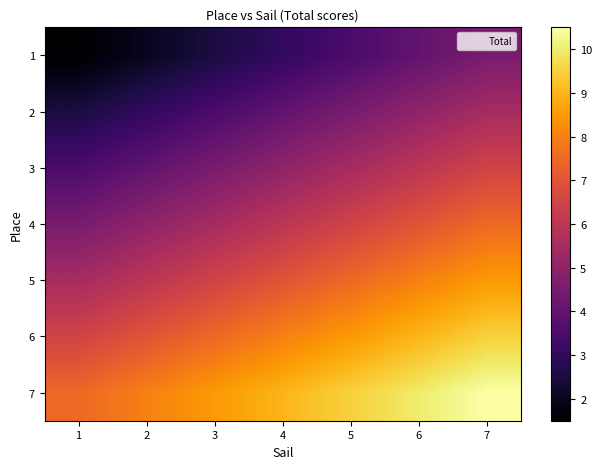

What is the total value across all series at 3?

38.5